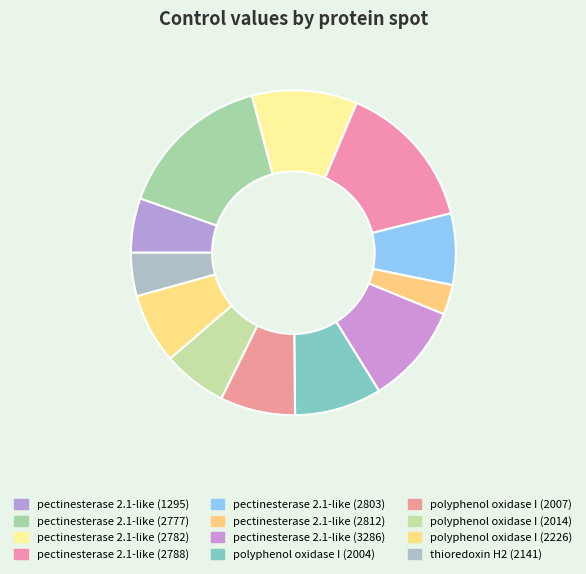

To the nearest percent, what portion does polyphenol oxidase I (2004) represent?

9%